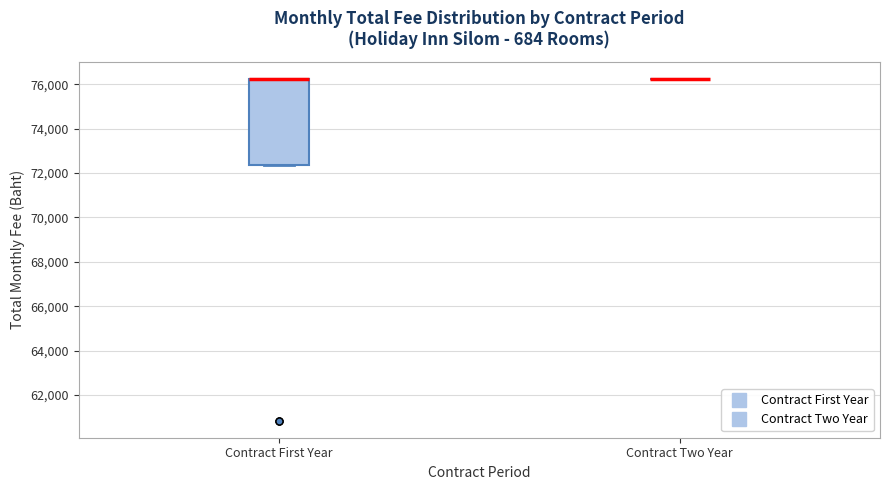

Reading left to right, transcribe this box plot: for each box, give where its median line is, the range the box spans, and where its two whiskers end, as read against the y-axis. The values are not printed on the chart, so give them approximately, as read against the axis.

Contract First Year: median 76200 (drawn on the box's upper edge), box 72400 to 76200, whiskers 72400 to 76200
Contract Two Year: box collapsed to a line at 76200, whiskers 76200 to 76200